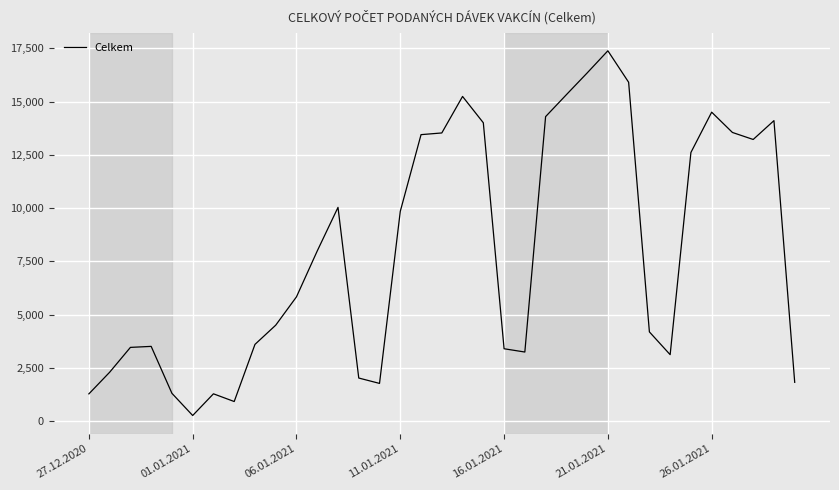

What is the difference between the maximum and minimum values?

17111